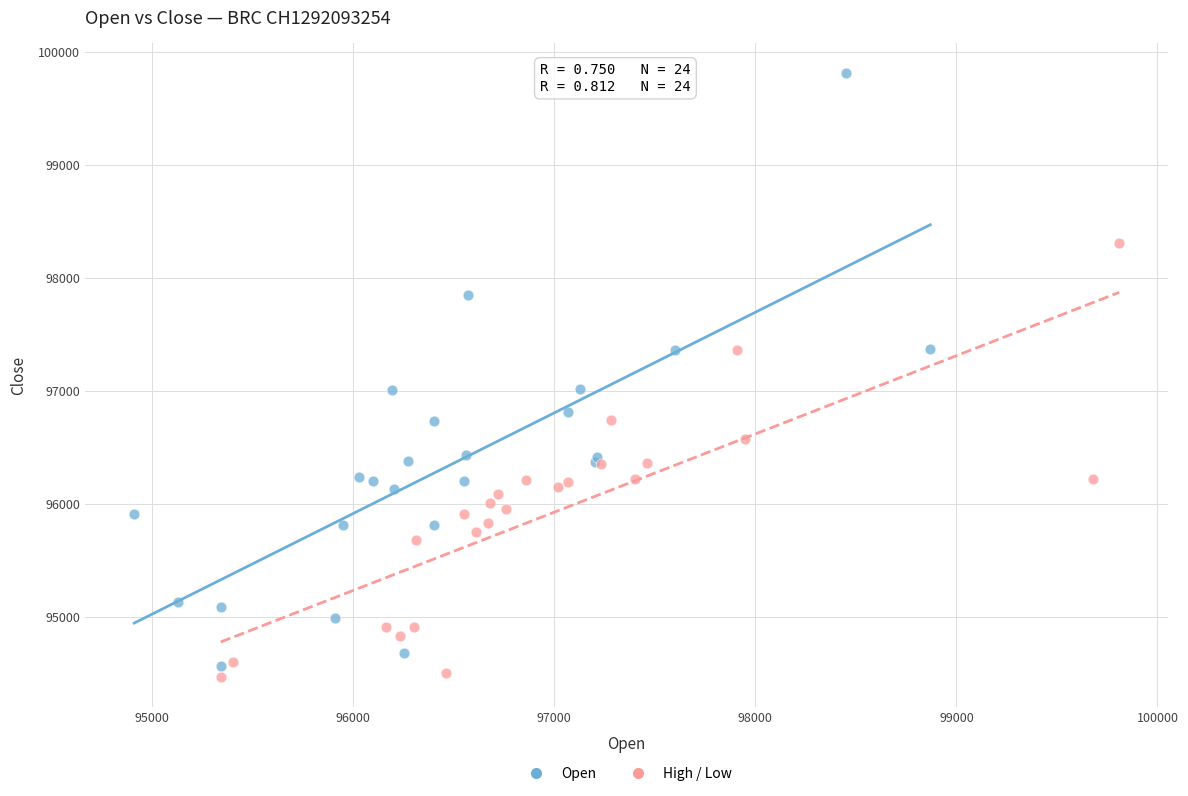

Which series has the widest spread of Y values?

Open